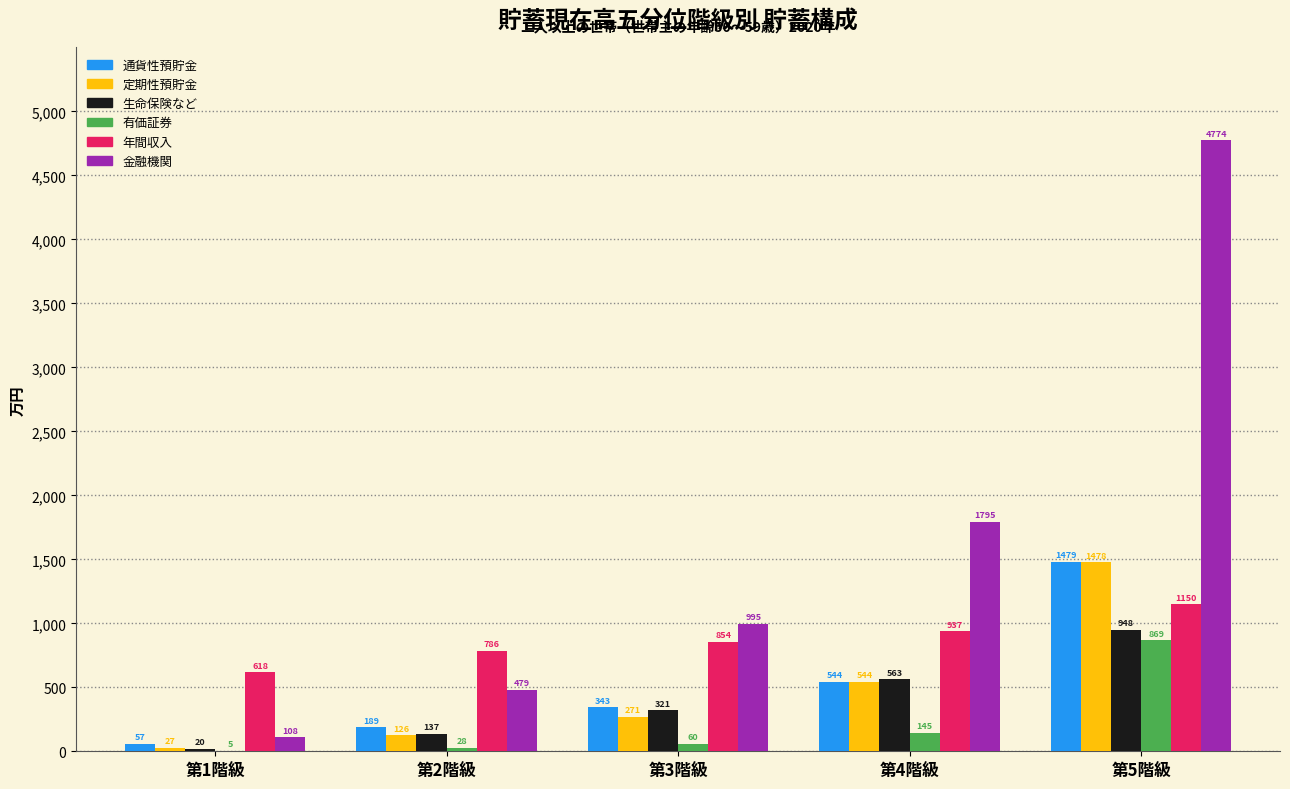

Are the bars horizontal?

No